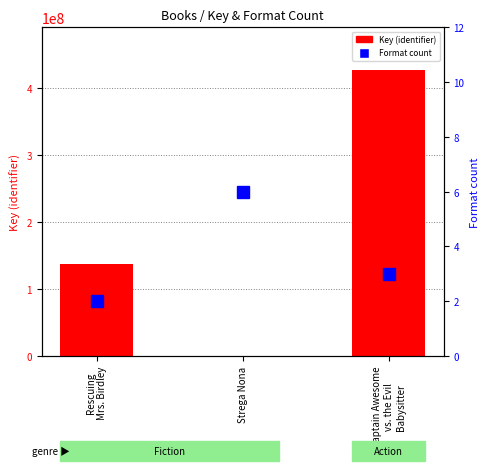

At how many categories does at least one series exceed 126907868?

2